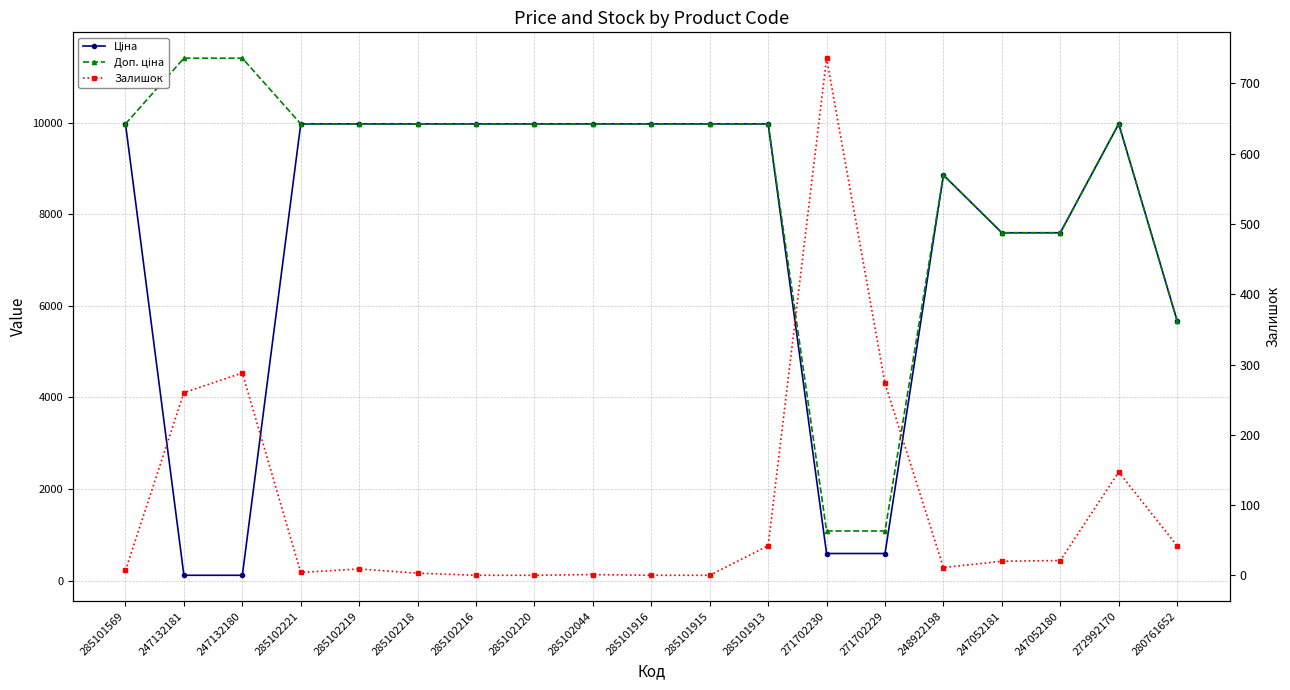

How many lines are shown in the chart?

3